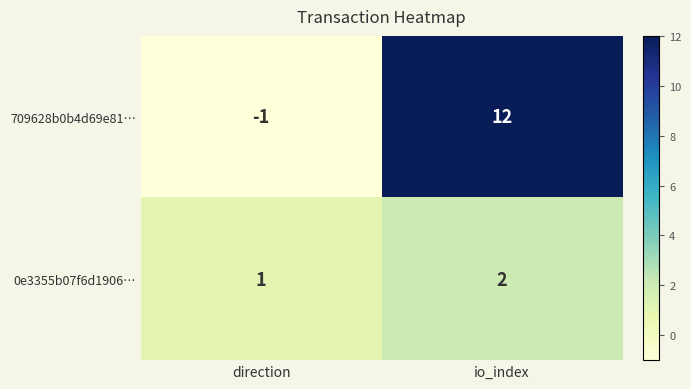

Which category has the lowest value across all series?

direction